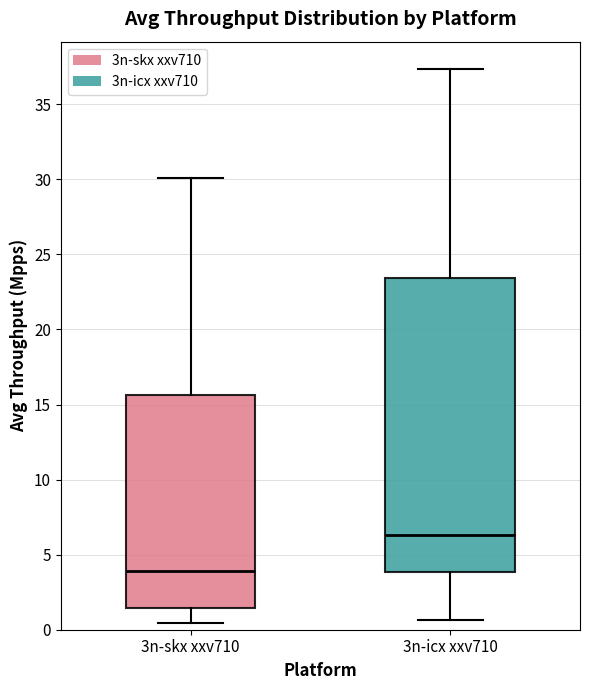

Which box is the tallest, from its lower edge to its upper edge?

3n-icx xxv710